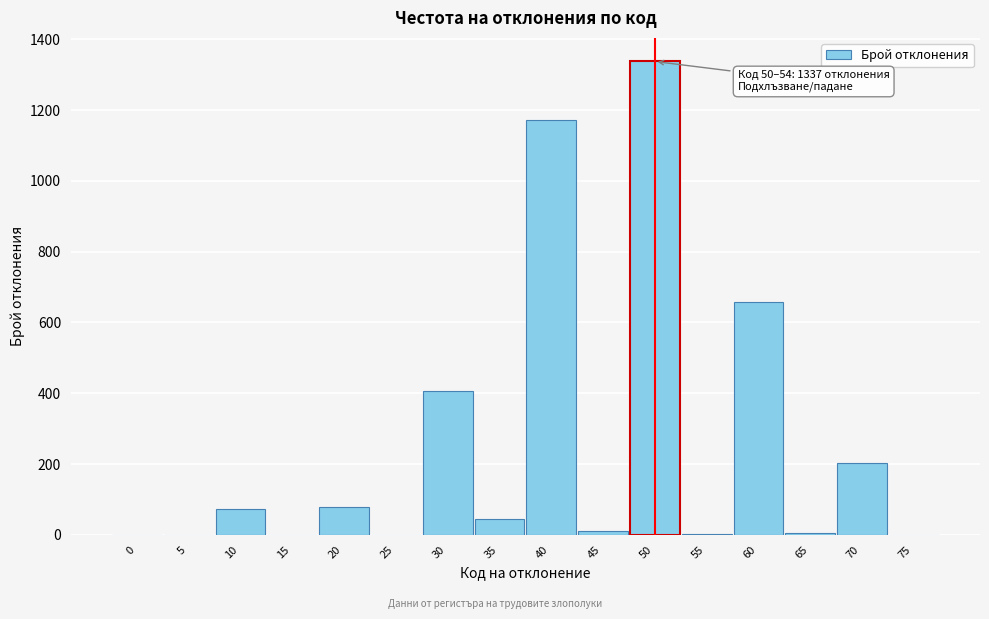

What is the sum of all values?

3990